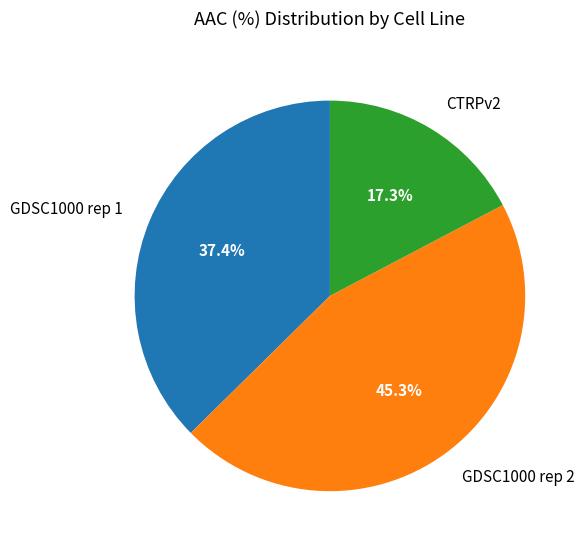

Is the sum of GDSC1000 rep 1 and CTRPv2 greater than half?

Yes